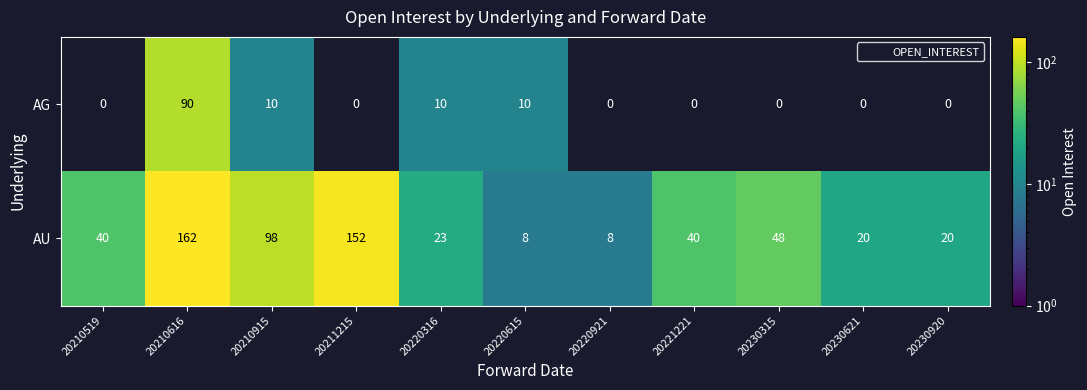

Which series has the widest spread of values?

AU